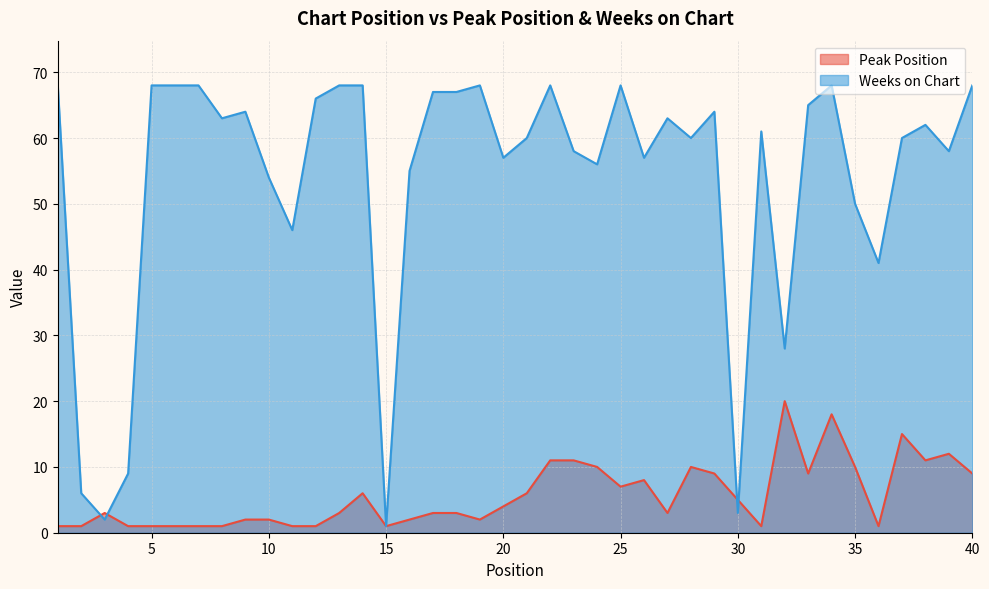

Reading left to right, extract all data points from this chart.

Peak Position: 1=1	2=1	3=3	4=1	5=1	6=1	7=1	8=1	9=2	10=2	11=1	12=1	13=3	14=6	15=1	16=2	17=3	18=3	19=2	20=4	21=6	22=11	23=11	24=10	25=7	26=8	27=3	28=10	29=9	30=5	31=1	32=20	33=9	34=18	35=10	36=1	37=15	38=11	39=12	40=9
Weeks on Chart: 1=68	2=6	3=2	4=9	5=68	6=68	7=68	8=63	9=64	10=54	11=46	12=66	13=68	14=68	15=1	16=55	17=67	18=67	19=68	20=57	21=60	22=68	23=58	24=56	25=68	26=57	27=63	28=60	29=64	30=3	31=61	32=28	33=65	34=68	35=50	36=41	37=60	38=62	39=58	40=68